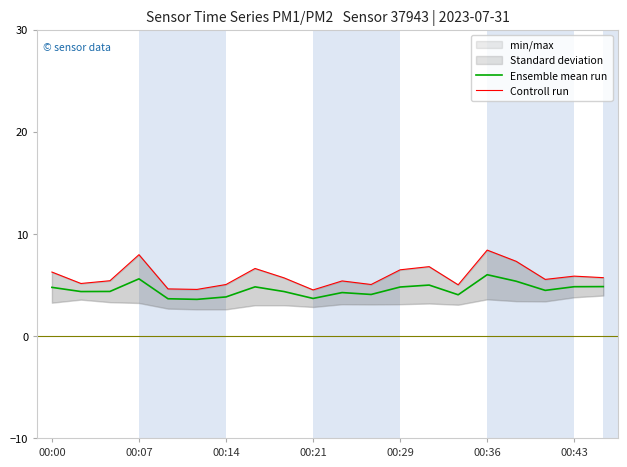

What is the difference between the maximum and minimum values in the Ensemble mean run series?

2.4